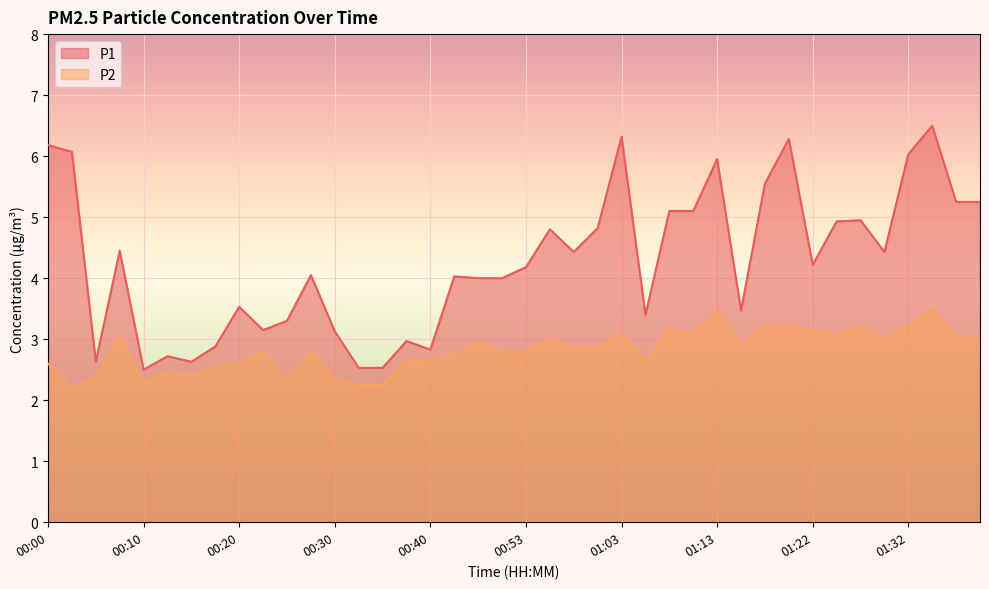

Reading right to left, transcribe all the data shown in this chart.

P1: 01:40=5.2	01:37=5.2	01:35=6.5	01:32=6.0	01:30=4.4	01:27=5.0	01:25=4.9	01:22=4.2	01:20=6.3	01:17=5.5	01:15=3.5	01:13=6.0	01:10=5.1	01:08=5.1	01:05=3.4	01:03=6.3	01:00=4.8	00:58=4.4	00:55=4.8	00:53=4.2	00:50=4.0	00:45=4.0	00:43=4.0	00:40=2.8	00:38=3.0	00:35=2.5	00:33=2.5	00:30=3.1	00:28=4.0	00:25=3.3	00:23=3.1	00:20=3.5	00:18=2.9	00:15=2.6	00:13=2.7	00:10=2.5	00:08=4.5	00:05=2.6	00:03=6.1	00:00=6.2
P2: 01:40=3.0	01:37=3.0	01:35=3.5	01:32=3.2	01:30=3.0	01:27=3.2	01:25=3.0	01:22=3.1	01:20=3.2	01:17=3.2	01:15=2.9	01:13=3.5	01:10=3.1	01:08=3.2	01:05=2.6	01:03=3.1	01:00=2.9	00:58=2.9	00:55=3.0	00:53=2.8	00:50=2.8	00:45=3.0	00:43=2.8	00:40=2.6	00:38=2.6	00:35=2.2	00:33=2.2	00:30=2.4	00:28=2.8	00:25=2.3	00:23=2.8	00:20=2.6	00:18=2.5	00:15=2.4	00:13=2.5	00:10=2.3	00:08=3.0	00:05=2.4	00:03=2.2	00:00=2.6